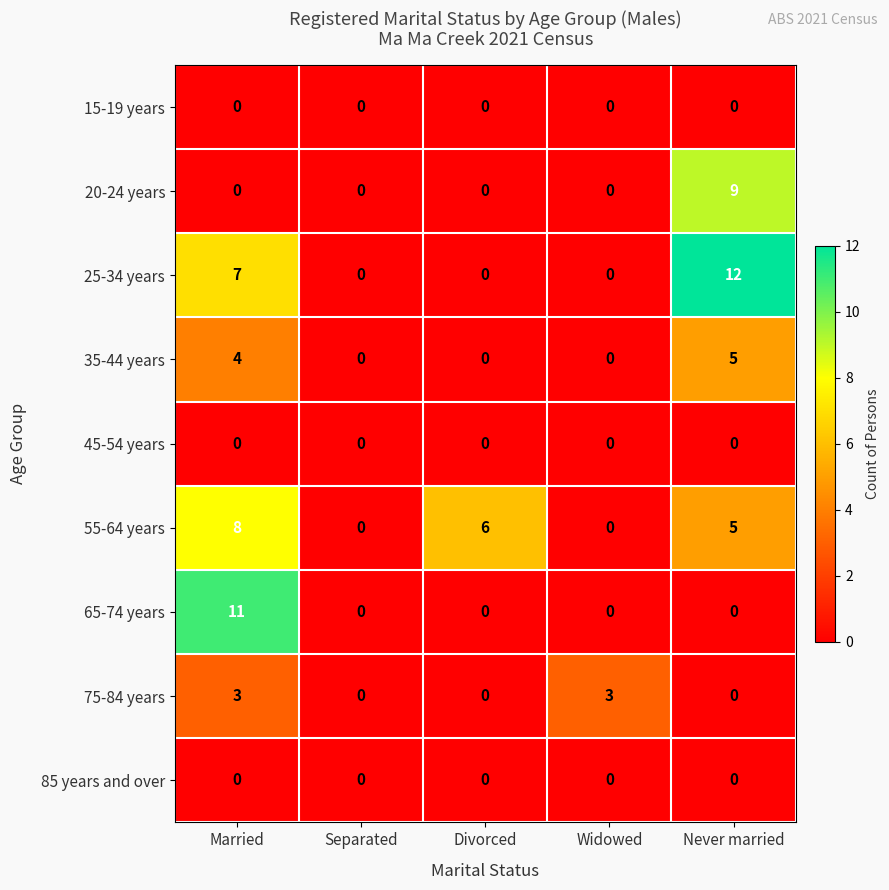

Between Separated and Never married, which series saw the biggest shift?

25-34 years